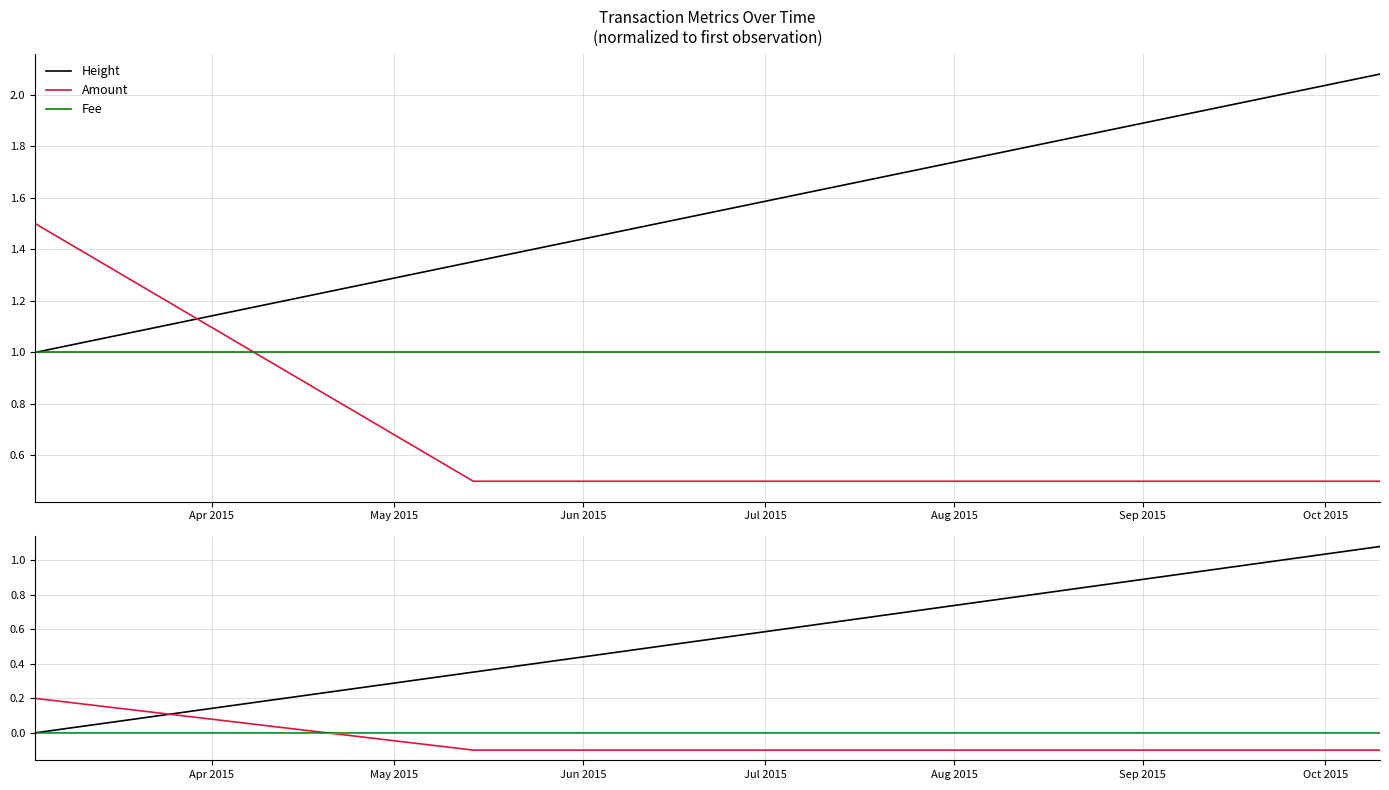

The value of Amount at Jun 2015 is -0.2. True or false?

False